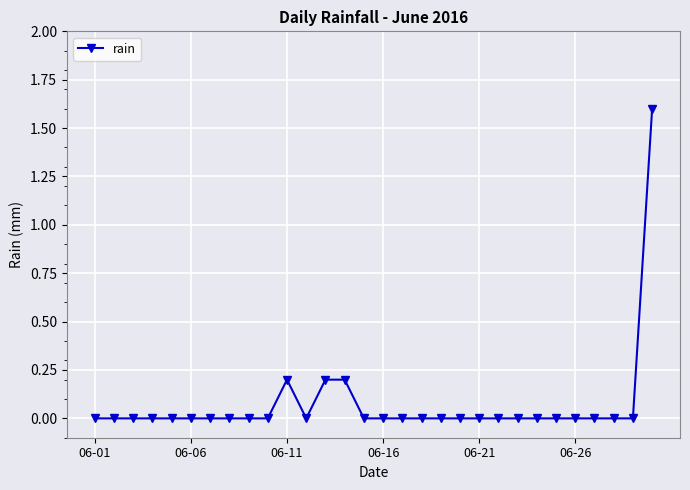

What is the difference between the maximum and second lowest values?

1.6